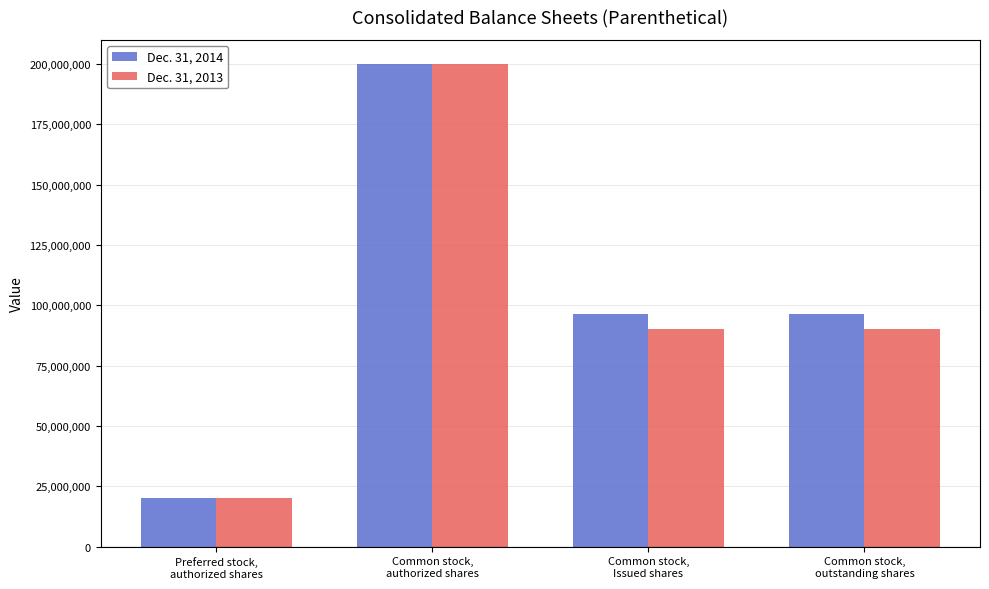

What is the sum of all Dec. 31, 2013 values?

400364230